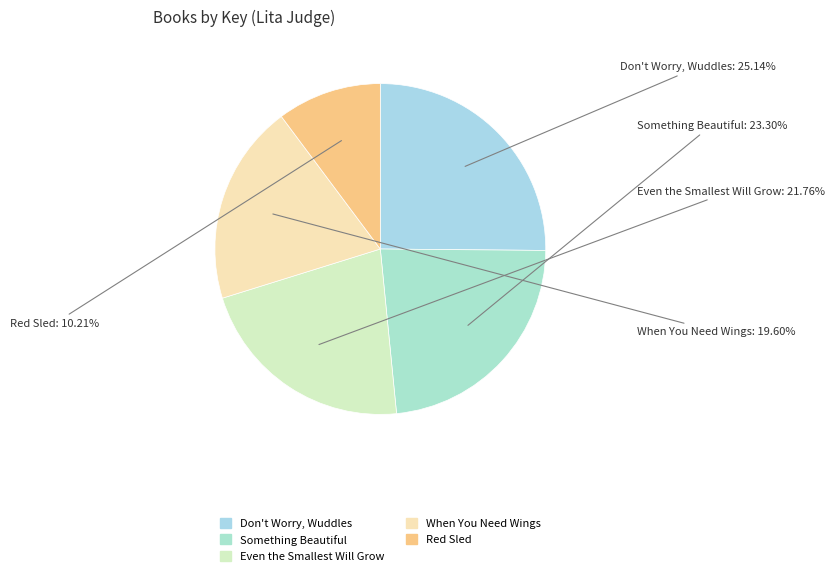

How many slices are in this pie chart?

5